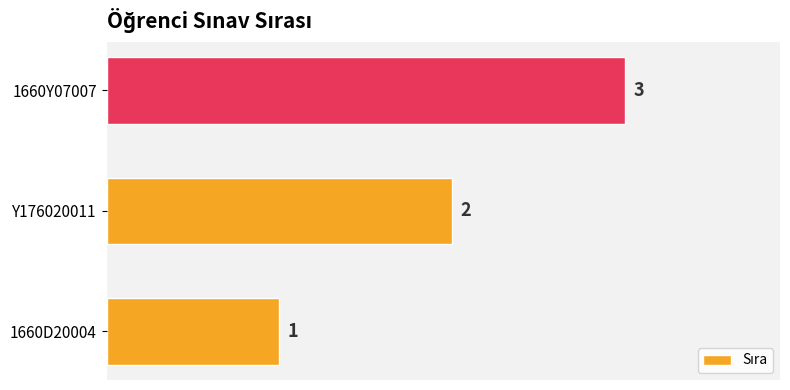

Approximately how many times larger is the value at 1660D20004 compared to Y176020011?

0.5